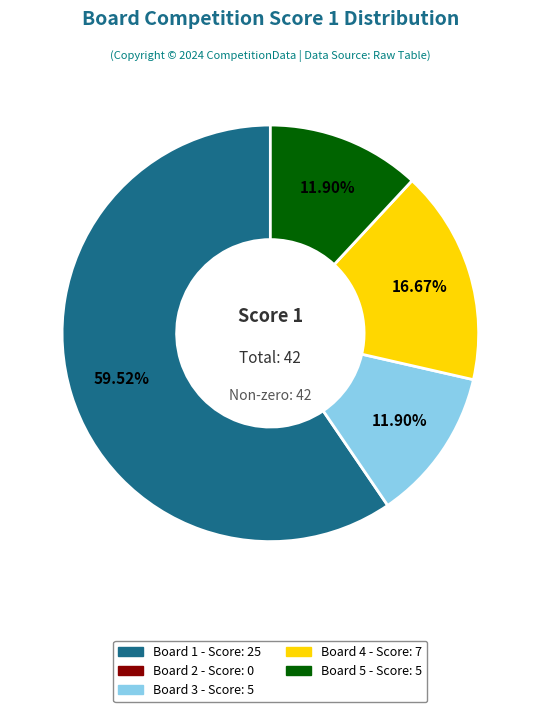

Does any single category account for the majority?

Yes